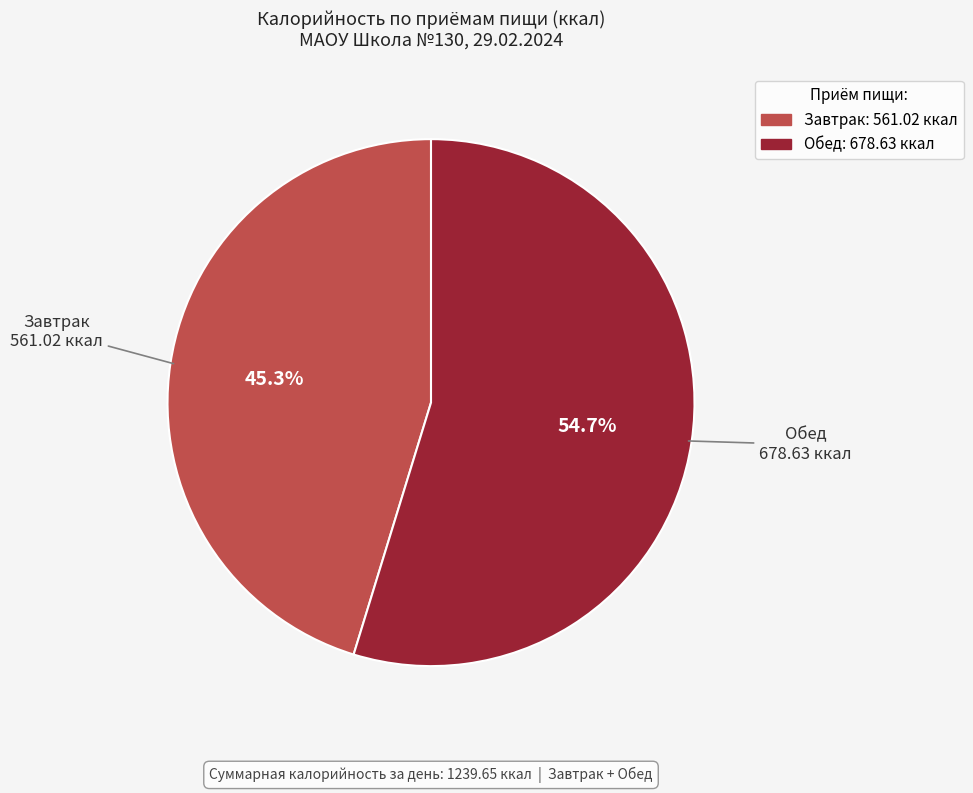

Does Обед represent more than half of the total?

Yes